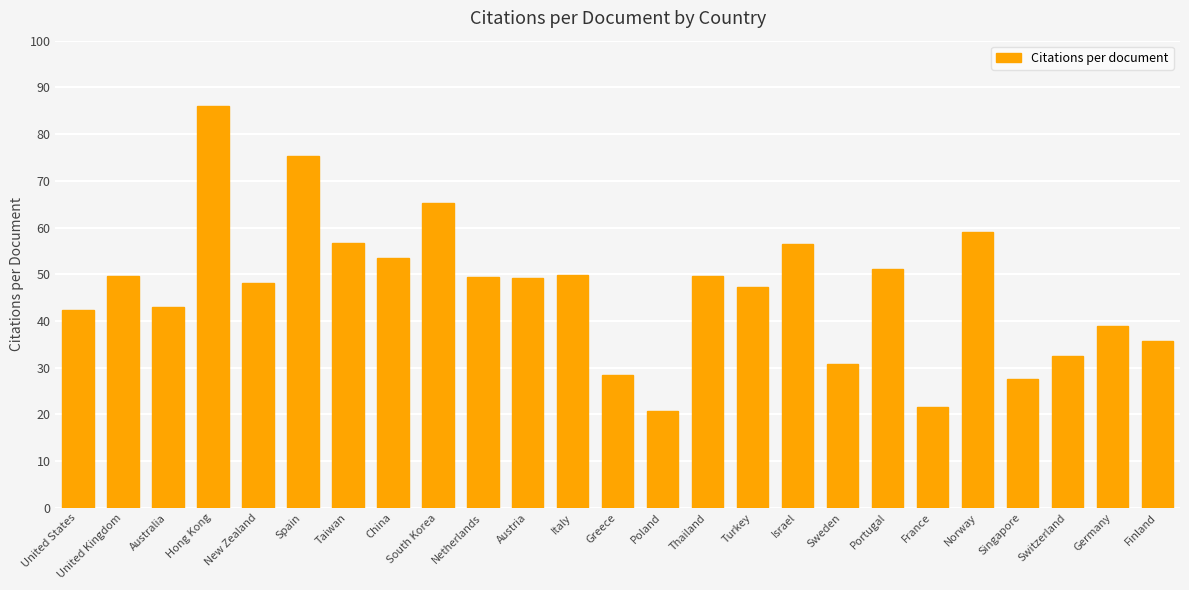

The chart shows a value of 51.2 at Portugal. True or false?

True